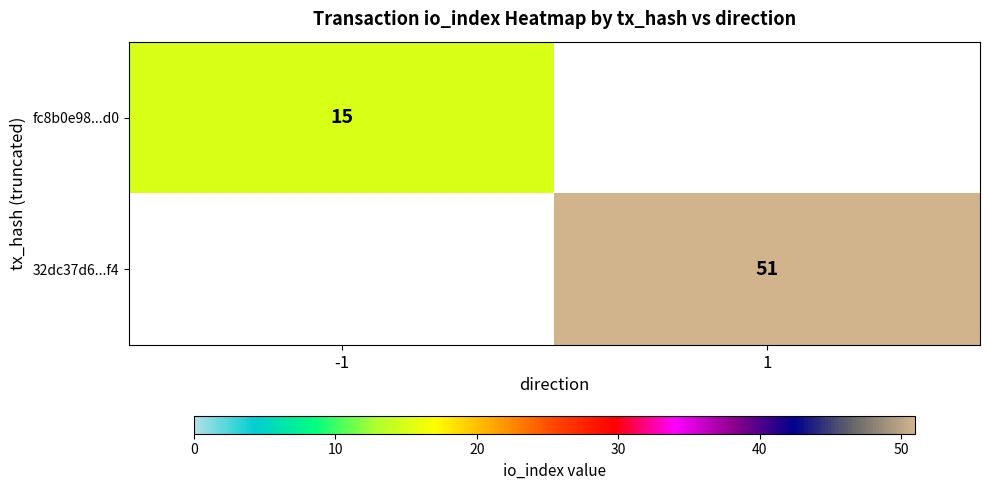

How many categories are shown in the chart?

2